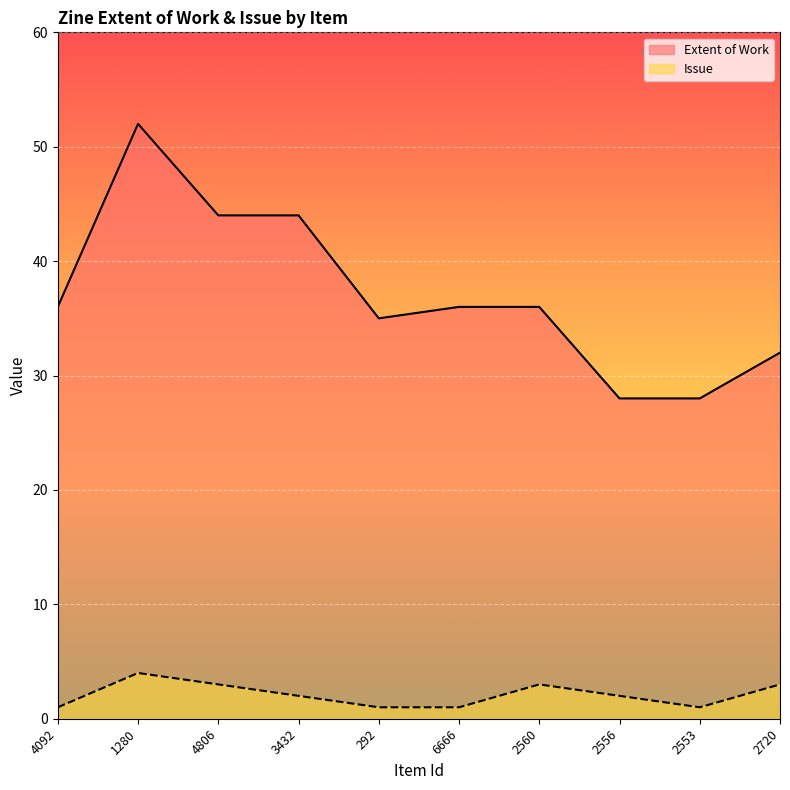

What is the value of the Issue point at the 6th from the left?

1